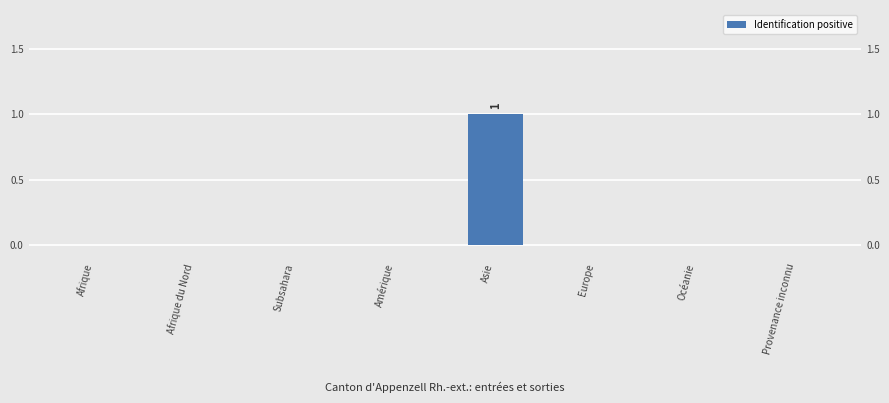

Which category has the lowest value across all series?

Afrique